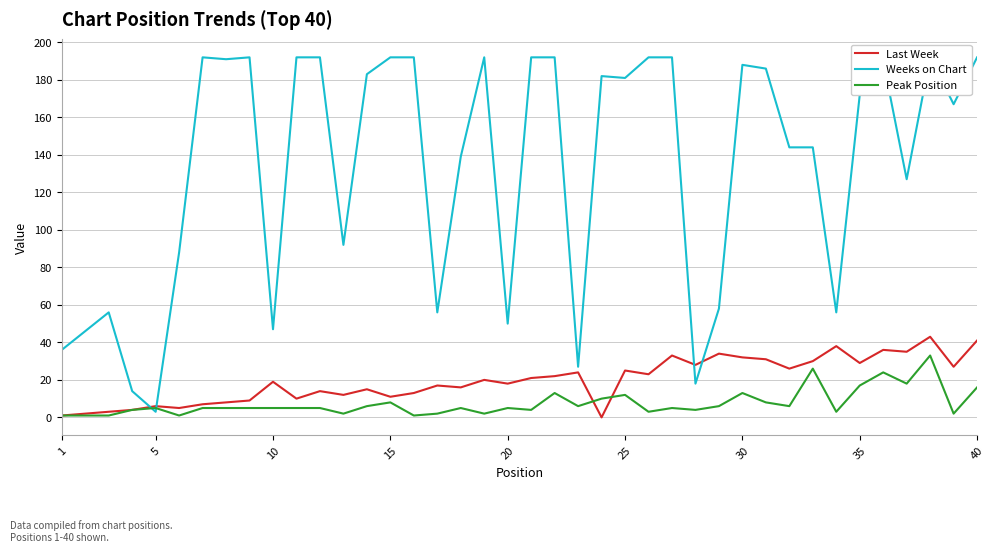

What is the maximum value for Peak Position?

33